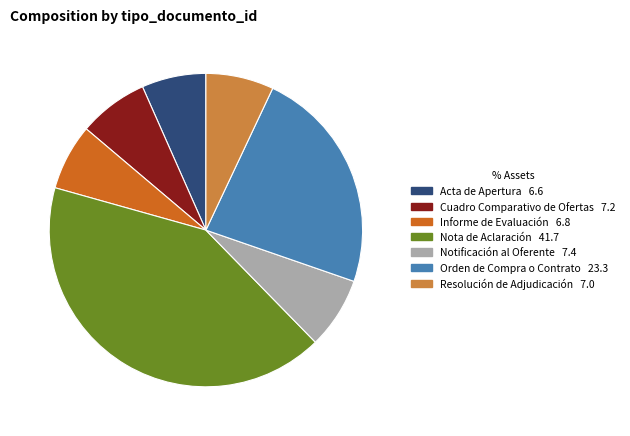

Do Nota de Aclaración and Notificación al Oferente together represent more than half of the pie?

No